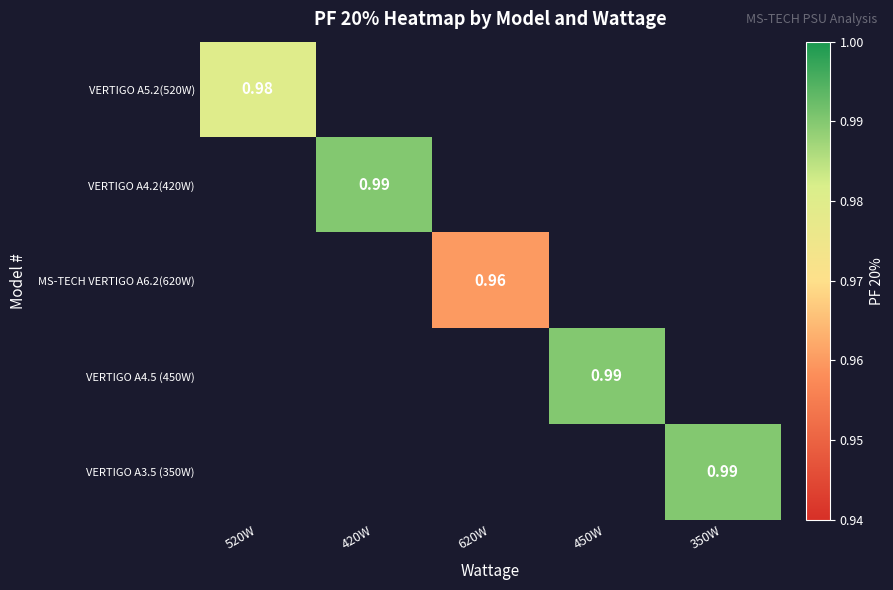

The VERTIGO A5.2(520W) series shows 1.0 at 520W. True or false?

True